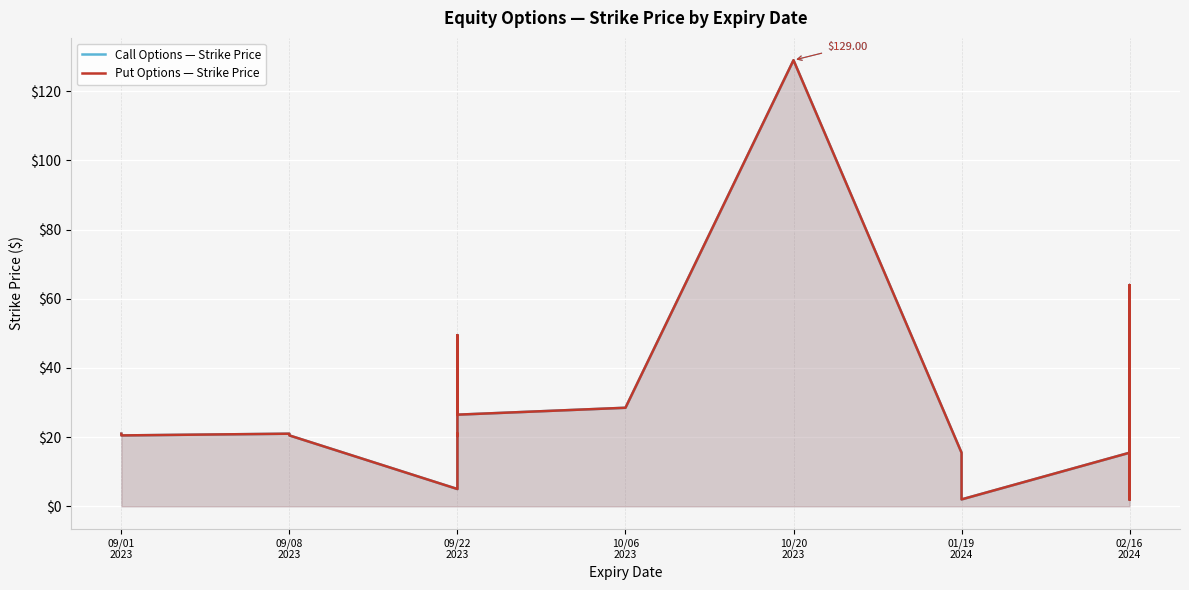

How many interior local valleys does the Put Options — Strike Price series have?

6